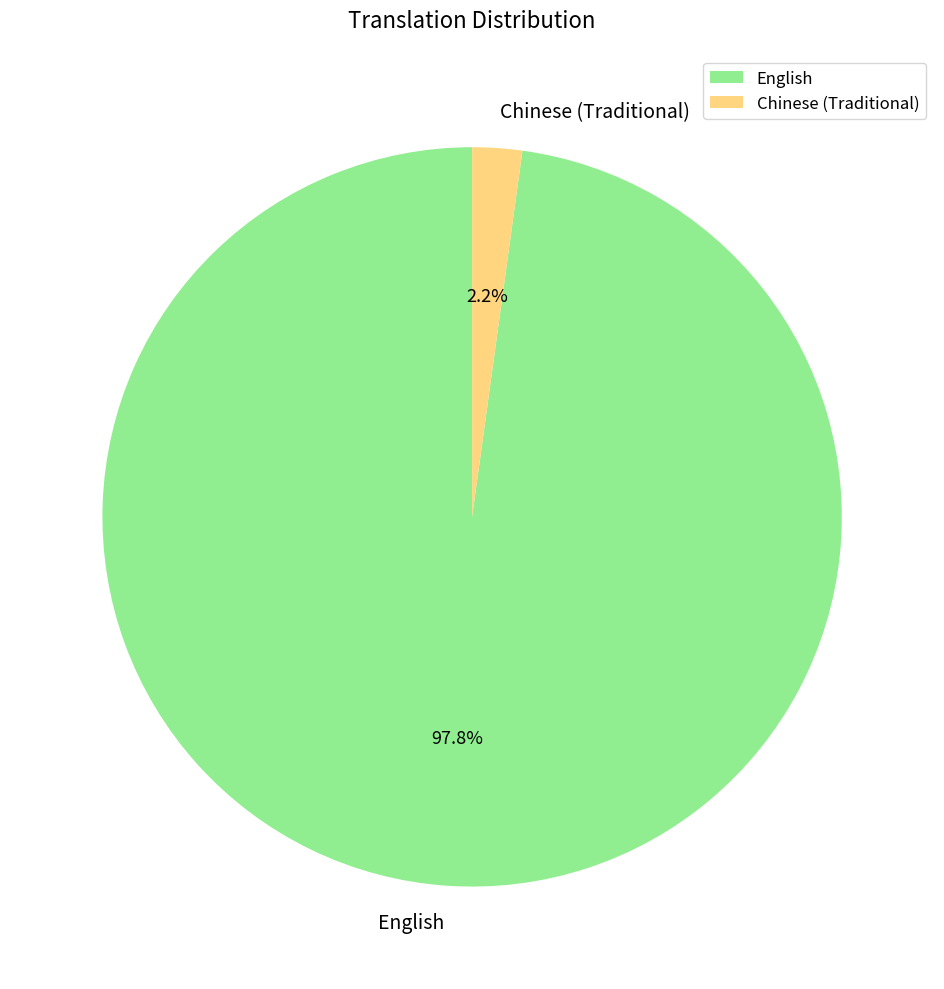

Which slice is the smallest?

Chinese (Traditional)